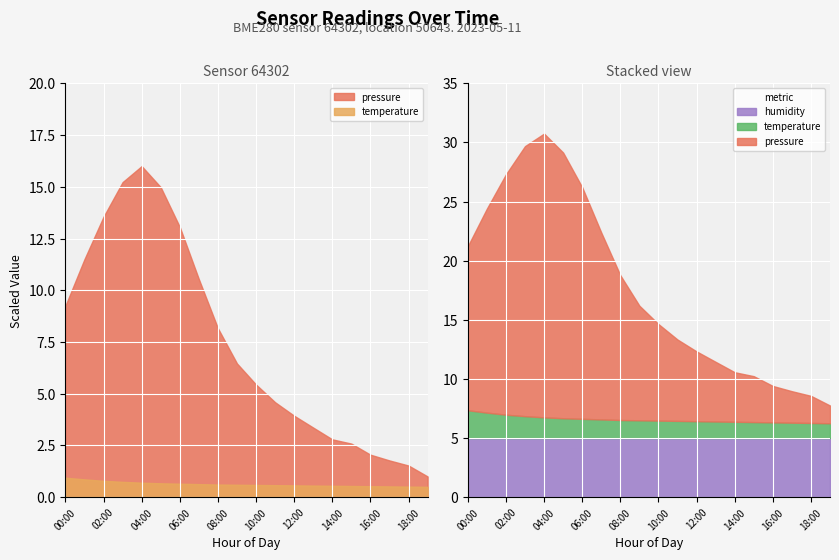

True or false: pressure and humidity intersect in this chart.

False